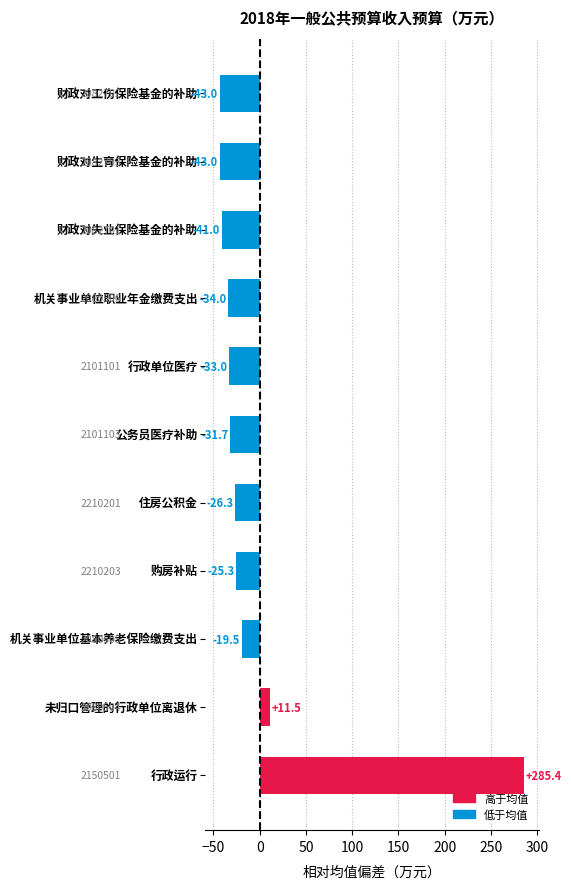

What is the difference between the second highest and second lowest values?

54.5